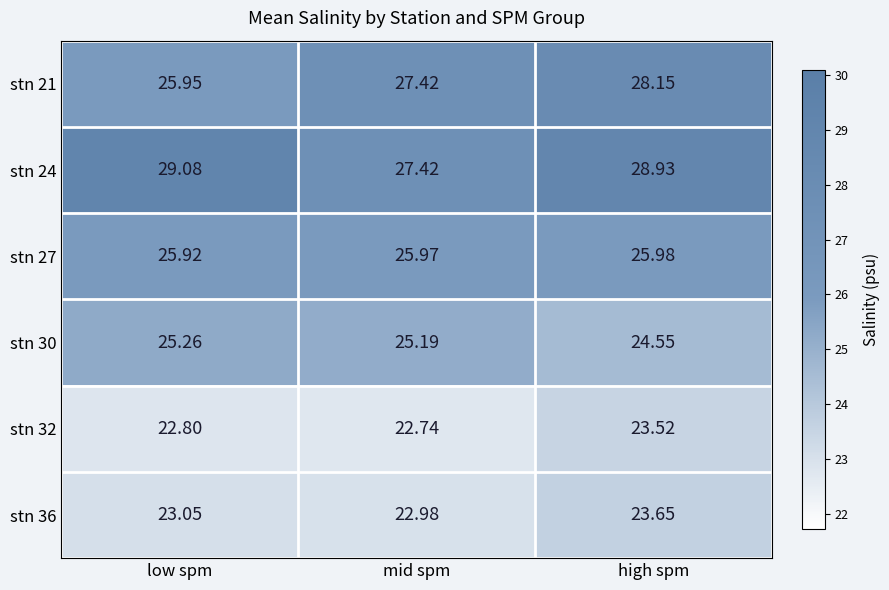

Where does the stn 36 series first go above 23?

low spm